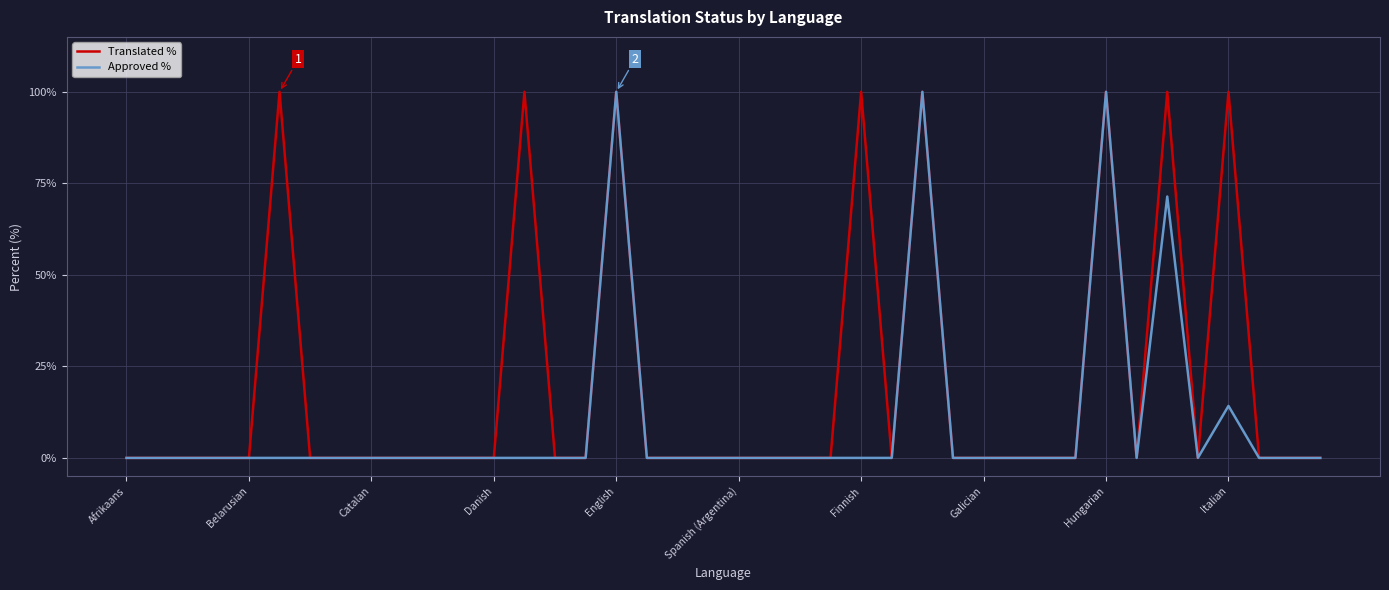

Rank the series by their average value, from lowest to highest.

Approved %, Translated %